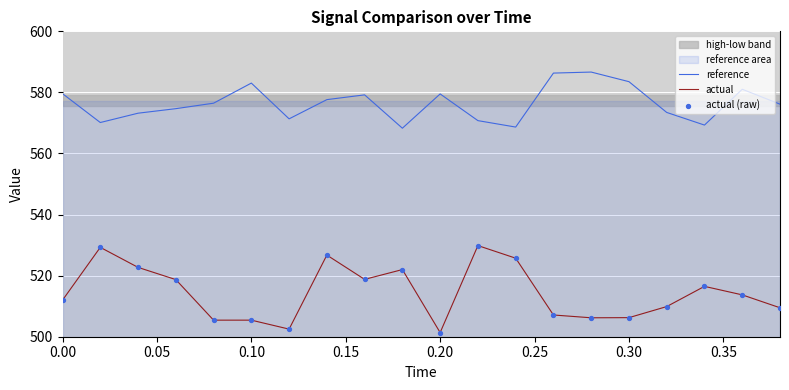

True or false: reference and actual intersect in this chart.

False